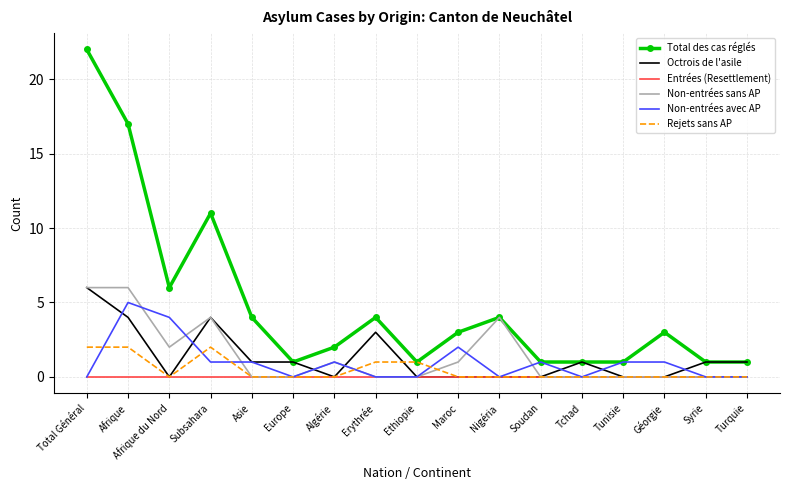

True or false: Rejets sans AP has a value of 0 at Syrie.

True